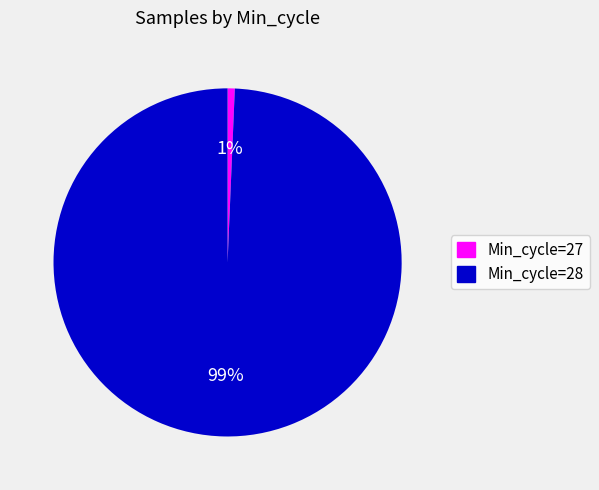

Which has a higher value, Min_cycle=27 or Min_cycle=28?

Min_cycle=28